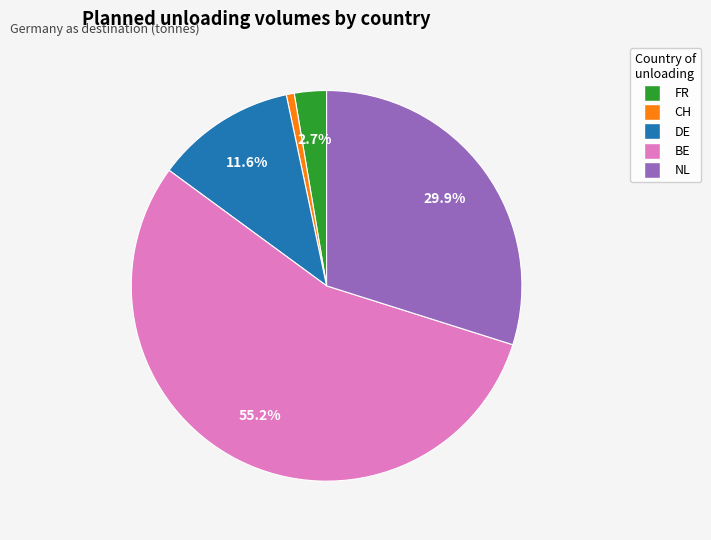

Between NL and DE, which is larger?

NL